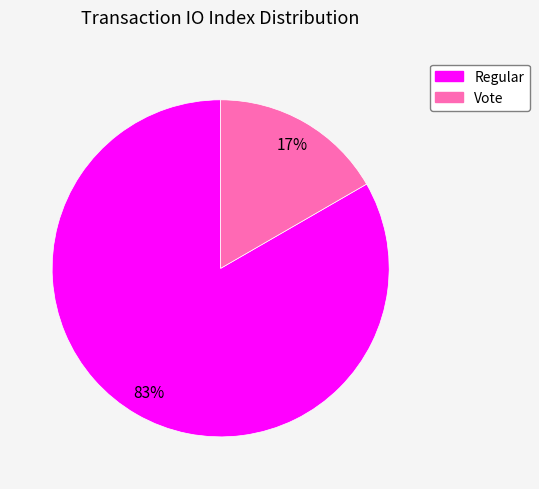

Which slice is the smallest?

Vote